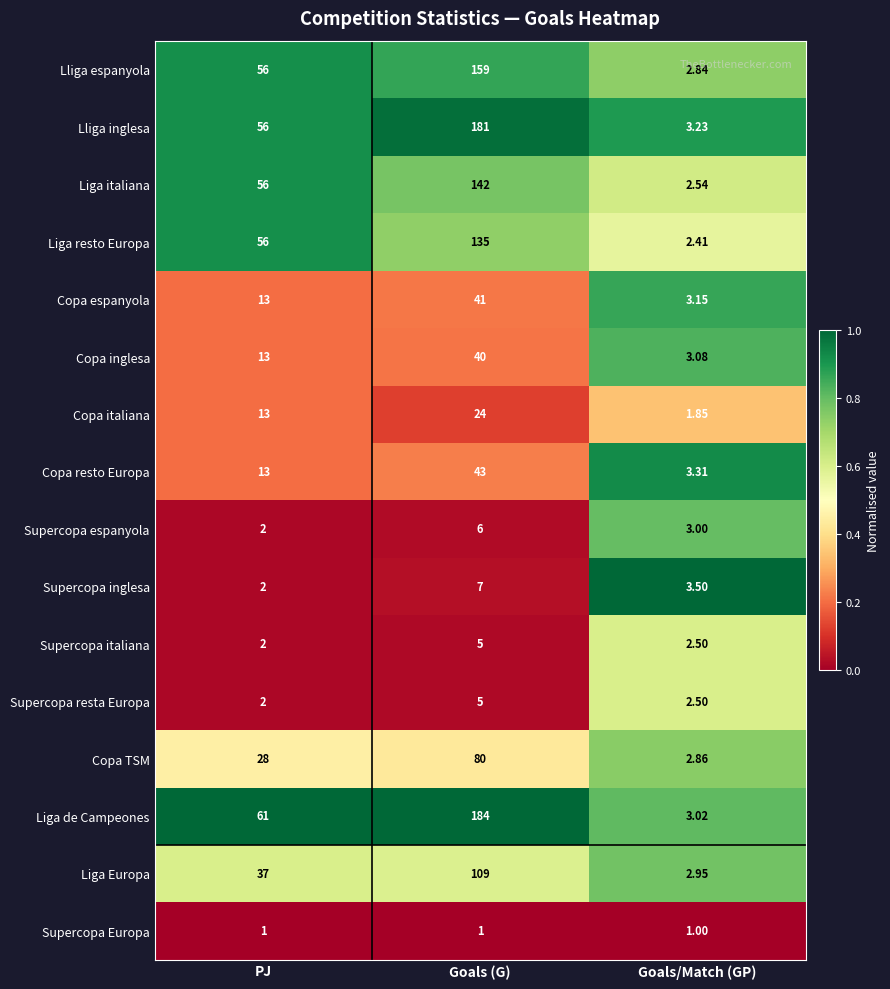

Which series changed the most between PJ and Goals (G)?

Lliga inglesa